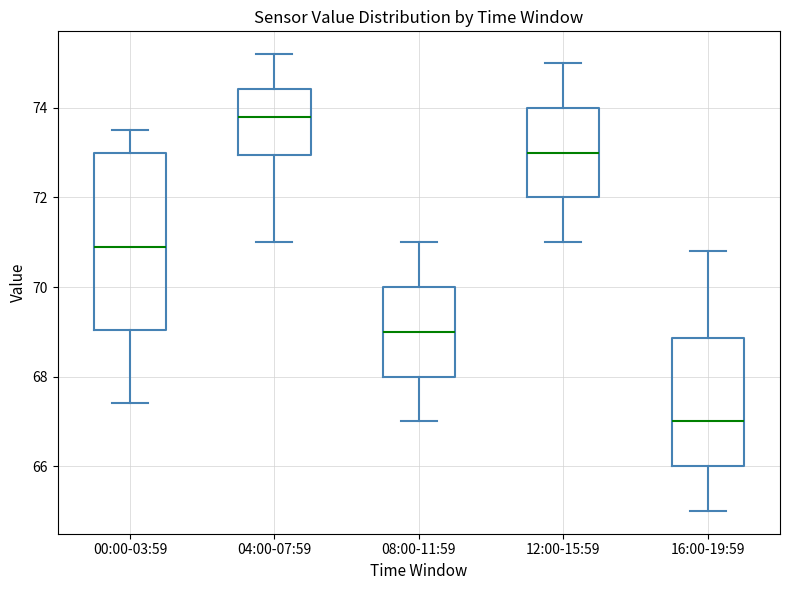

Which box's median line is the lowest?

16:00-19:59